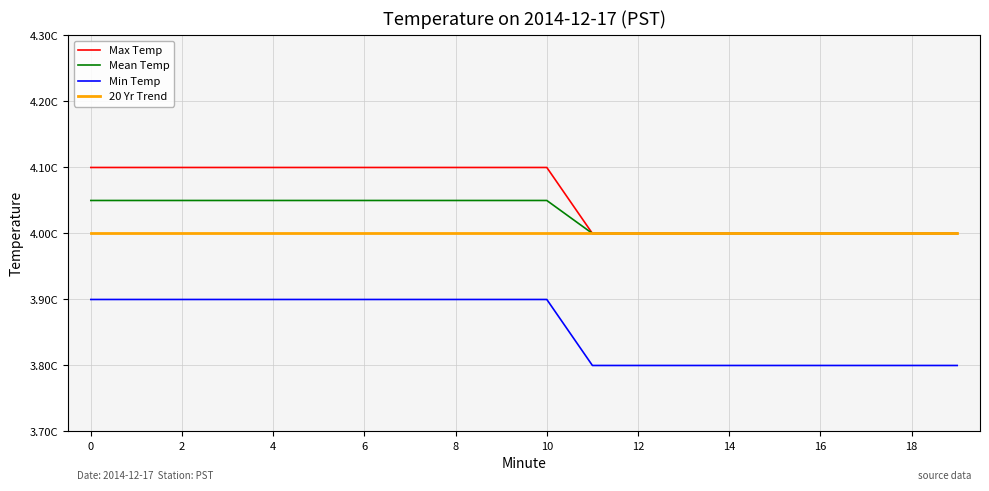

True or false: Min Temp and Mean Temp cross at least once.

False